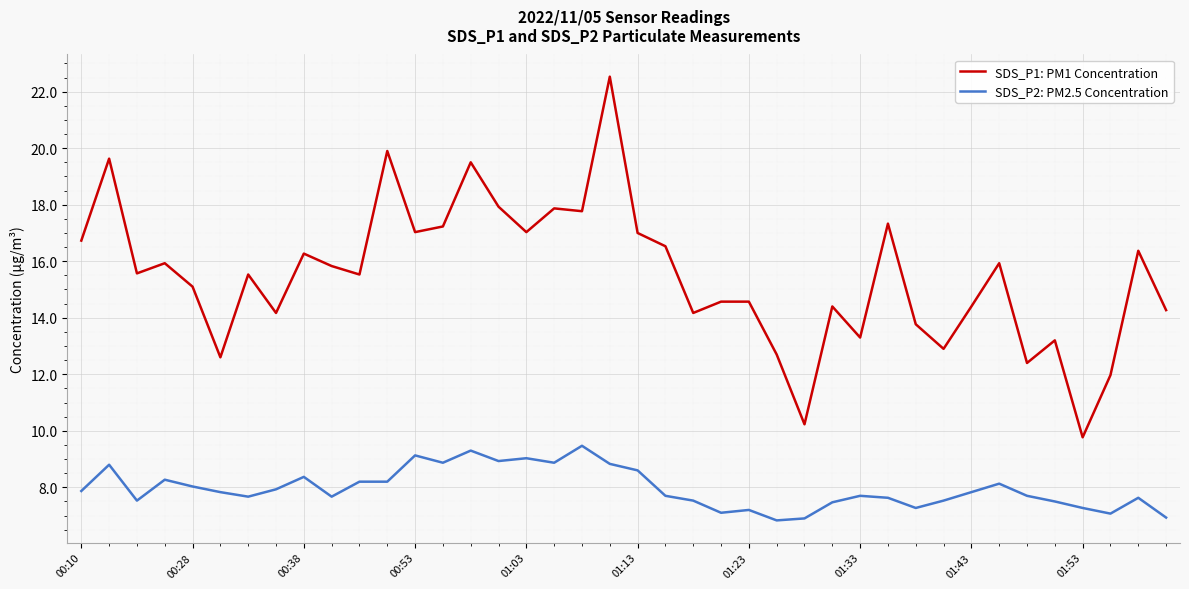

What is the lowest value of the SDS_P2: PM2.5 Concentration series?

6.8